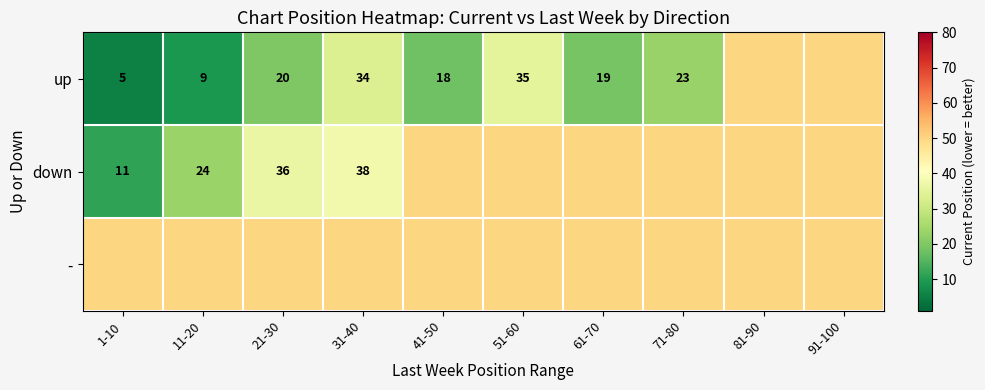

The up series shows 8 at 51-60. True or false?

False